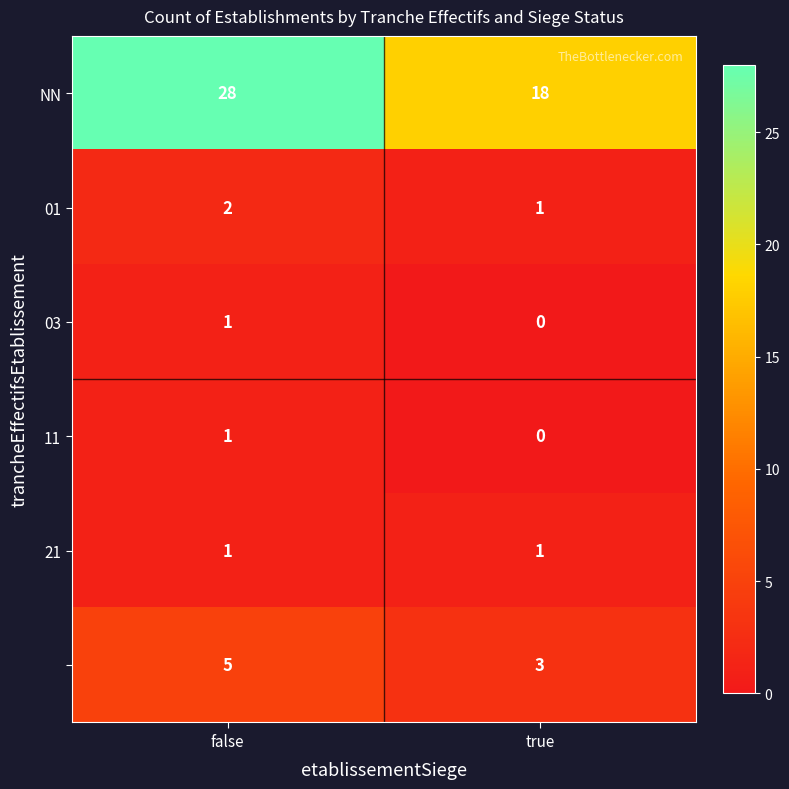

What is the spread (max minus min) of values at true?

18